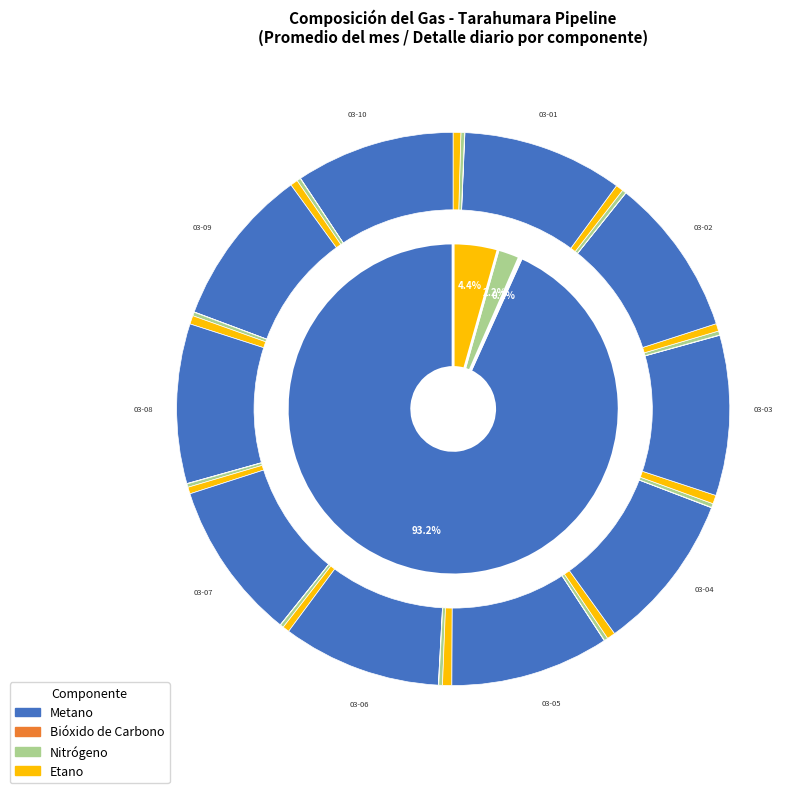

How many segments does this pie chart have?

4